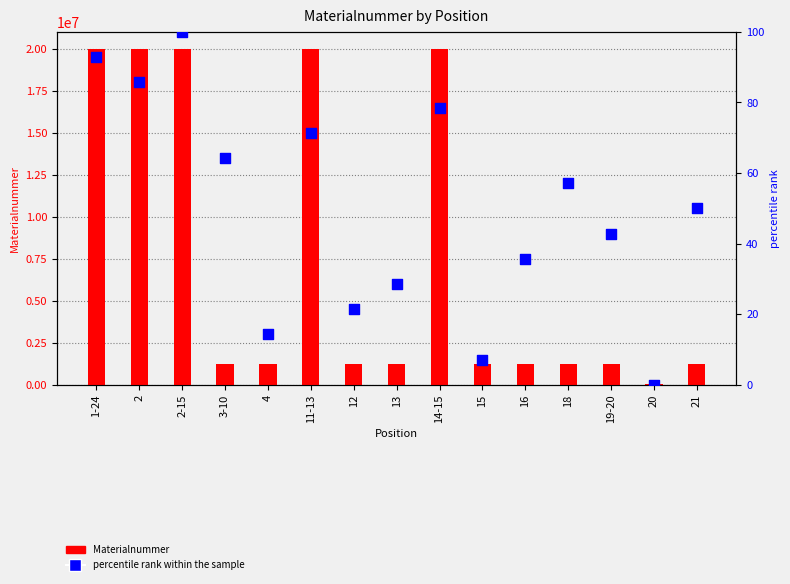

What is the total value across all series at 20?

70254.0